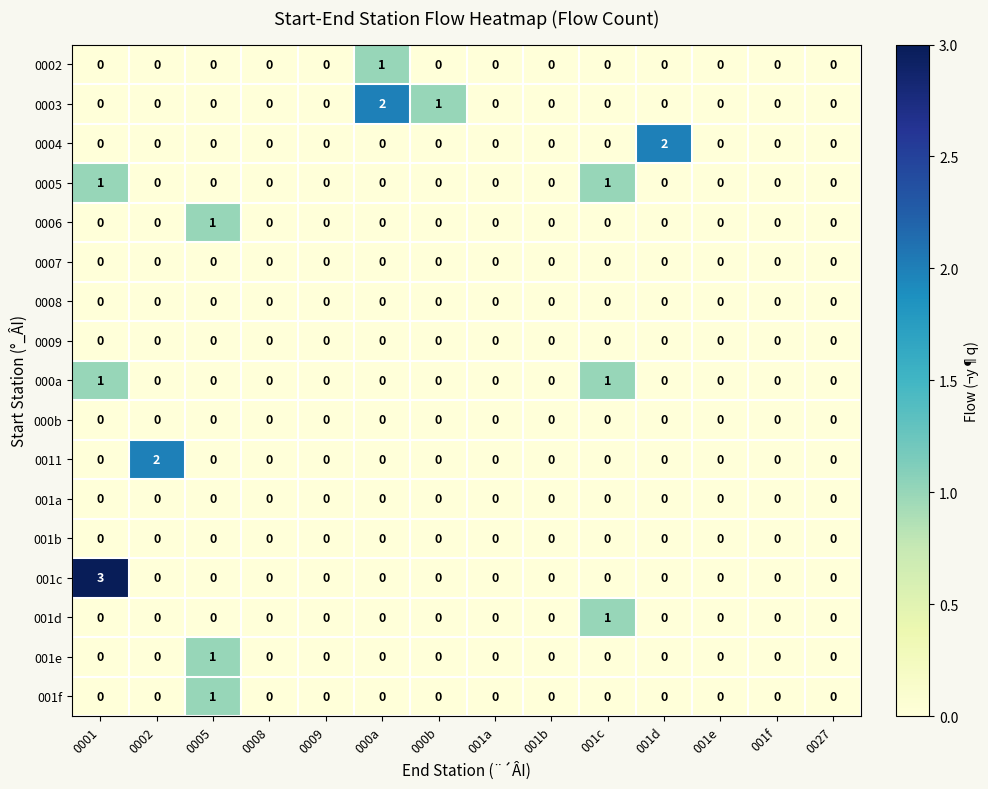

The 0002 series shows 0 at 001a. True or false?

True